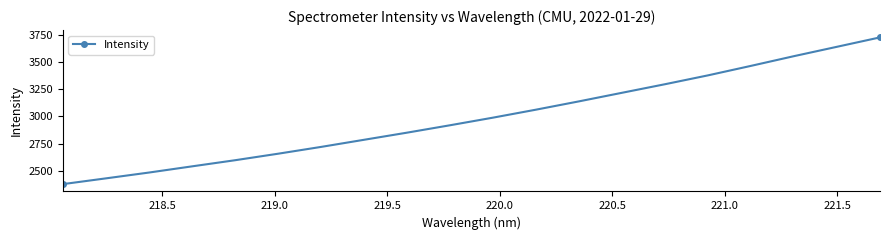

What is the sum of all values?

59825.4